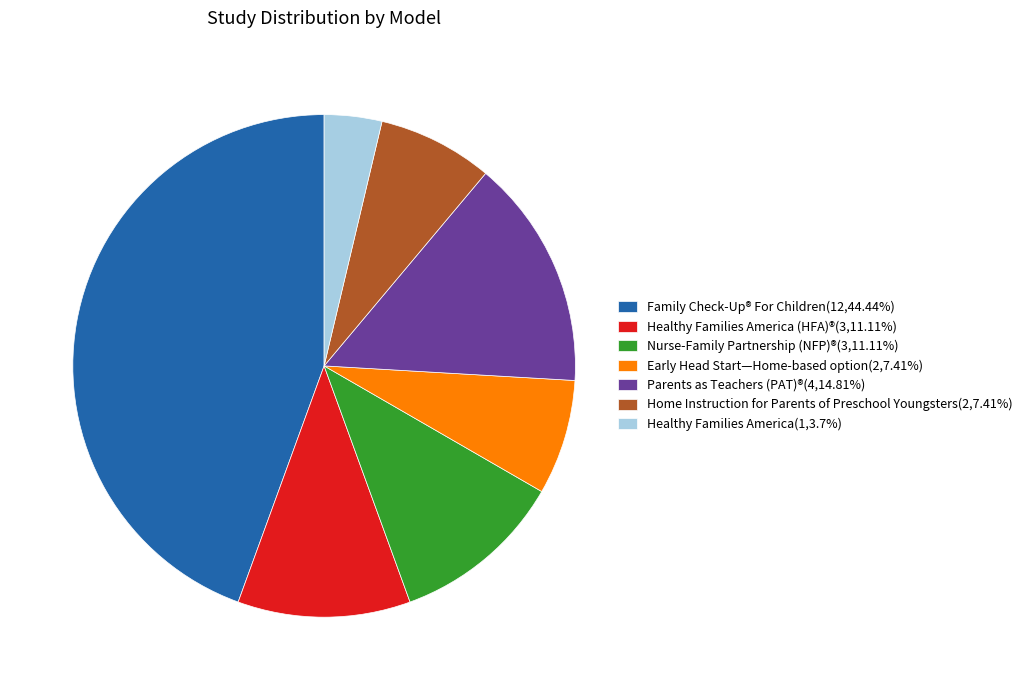

Combined, do Healthy Families America(1,3.7%) and Home Instruction for Parents of Preschool Youngsters(2,7.41%) account for over 50%?

No